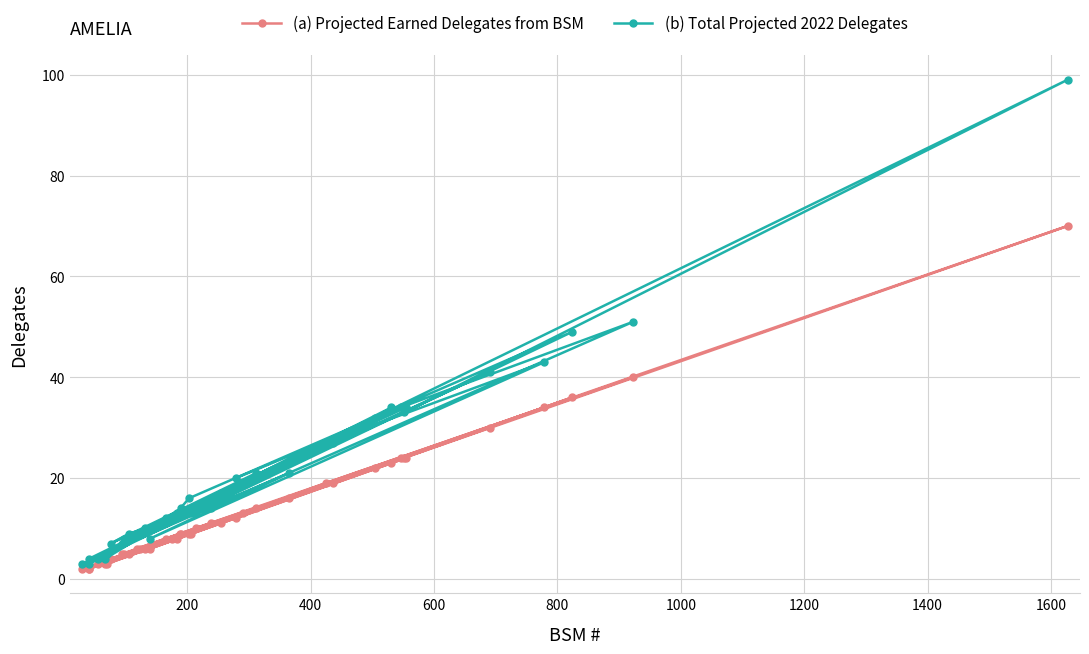

Which series has the widest spread of values?

(b) Total Projected 2022 Delegates